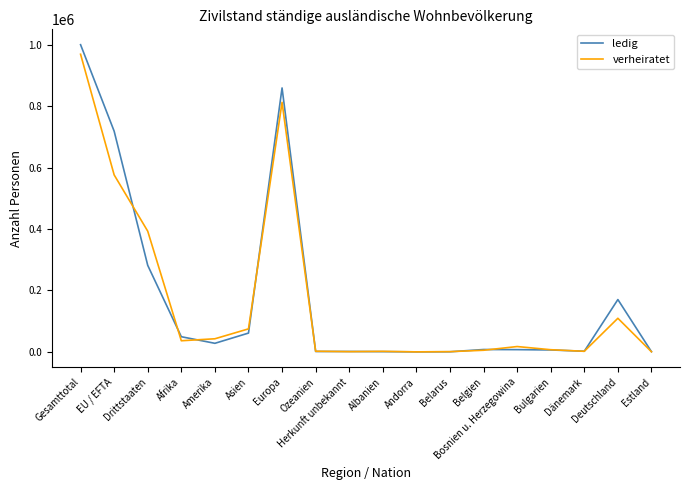

What is the maximum value for ledig?

999719